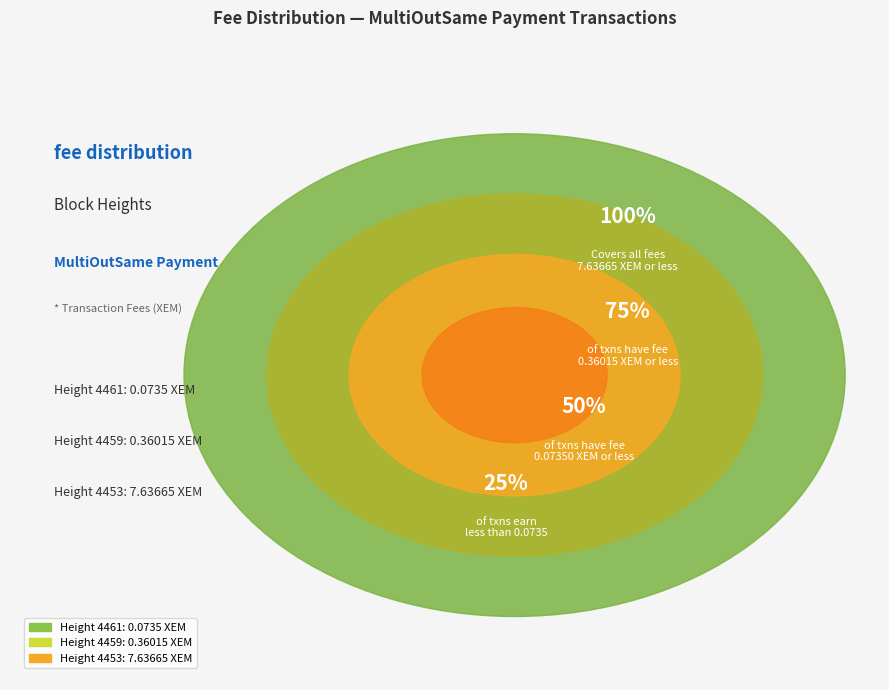

What percentage is the 4453 slice, to the nearest percent?

95%